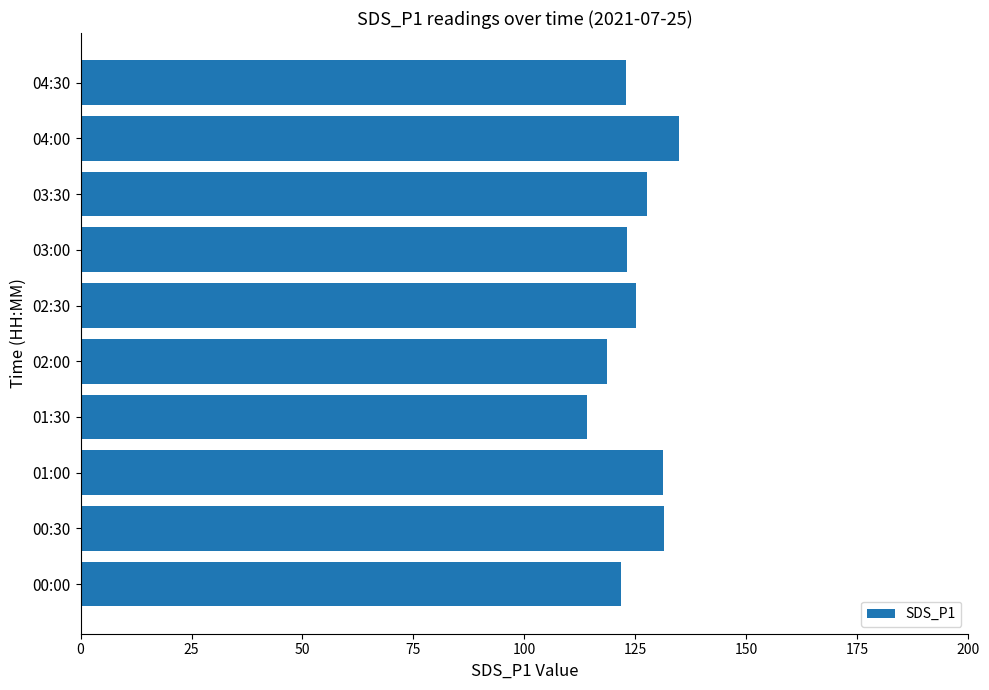

Are the bars grouped side by side (vs. stacked)?

No